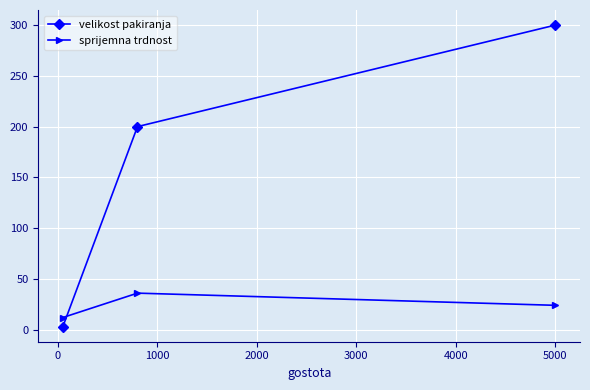

Count the sprijemna trdnost values in the range 12 to 36.

3